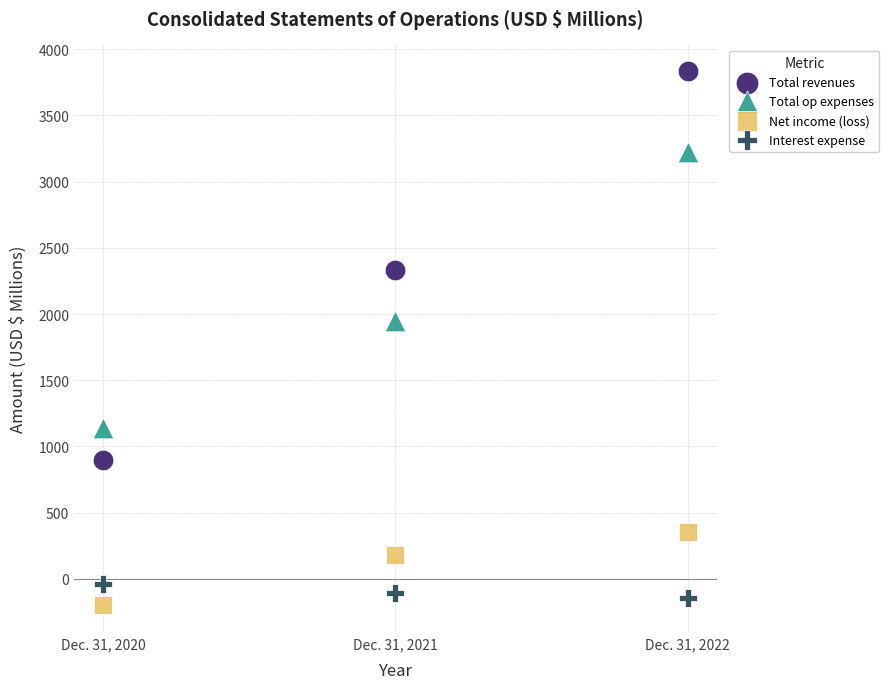

Across all data points, what is the range of Y values (max minus min)?

4036